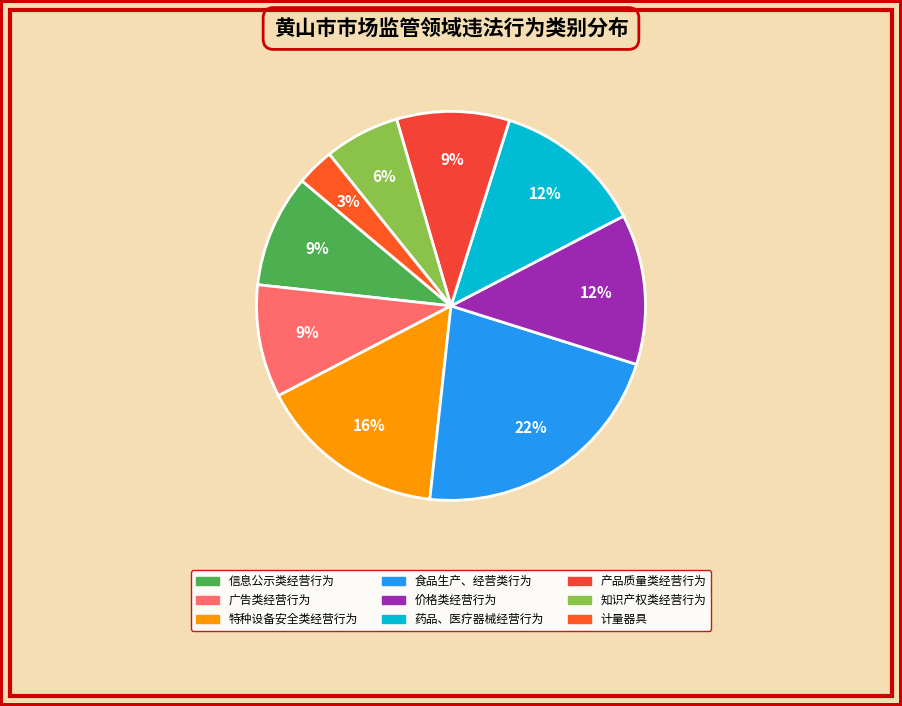

Rank the categories by value from lowest to highest.

计量器具, 知识产权类经营行为, 信息公示类经营行为, 广告类经营行为, 产品质量类经营行为, 价格类经营行为, 药品、医疗器械经营行为, 特种设备安全类经营行为, 食品生产、经营类行为